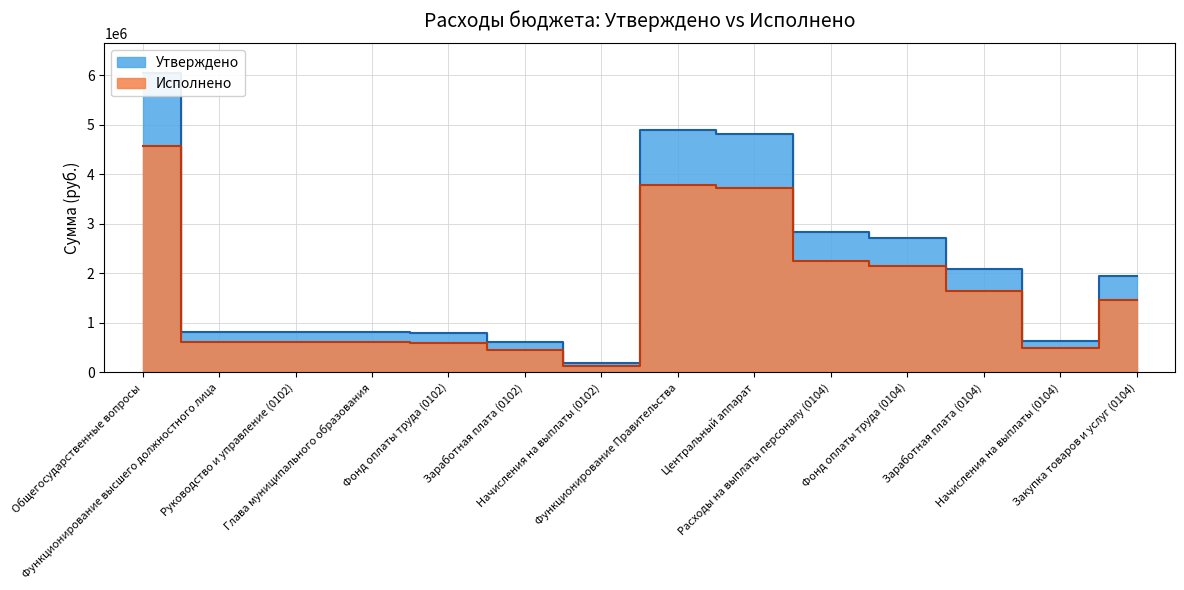

How many lines are shown in the chart?

2